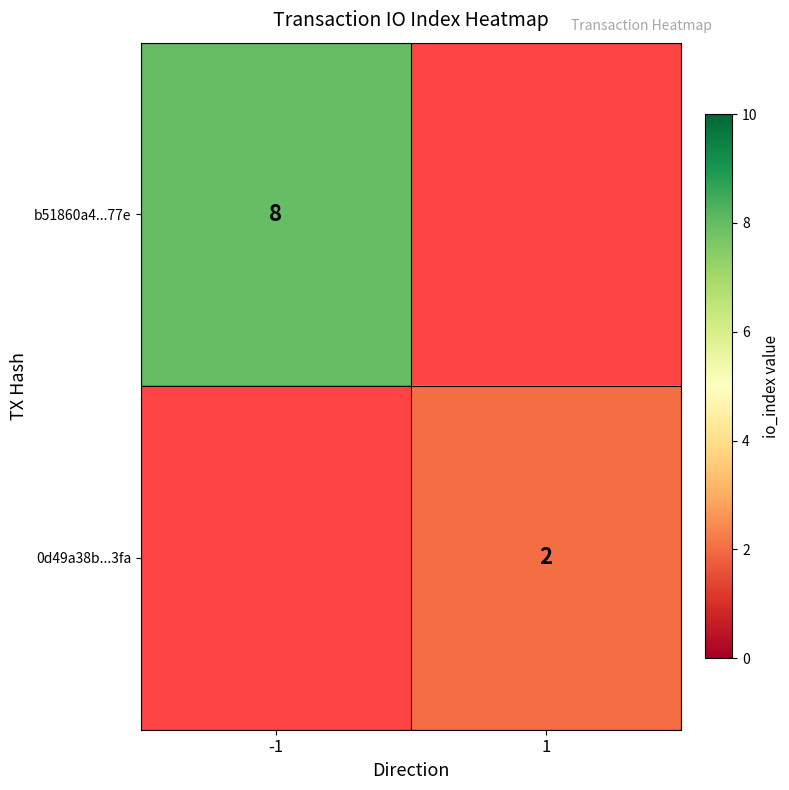

The b51860a4...77e series shows 8 at -1. True or false?

True